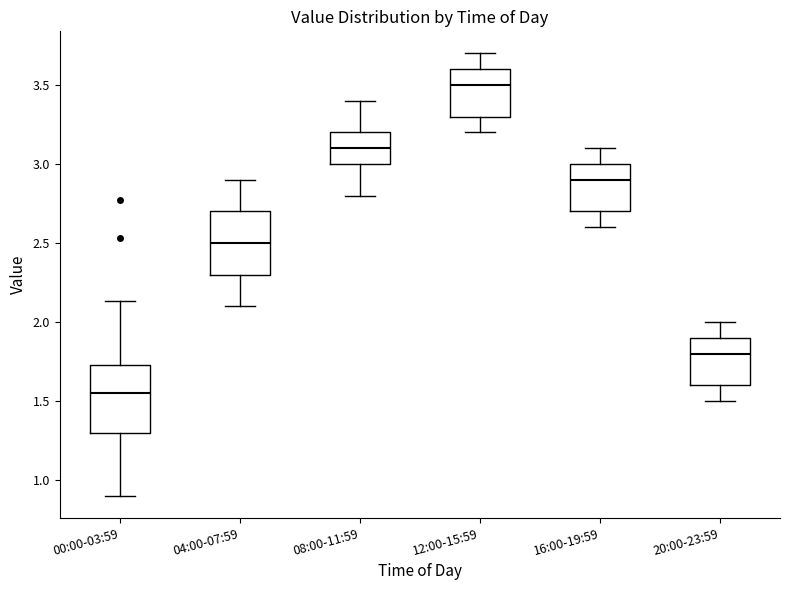

Where is the upper edge of the box for 12:00-15:59 on the y-axis? The values are not printed on the chart, so give them approximately, as read against the axis.

3.60